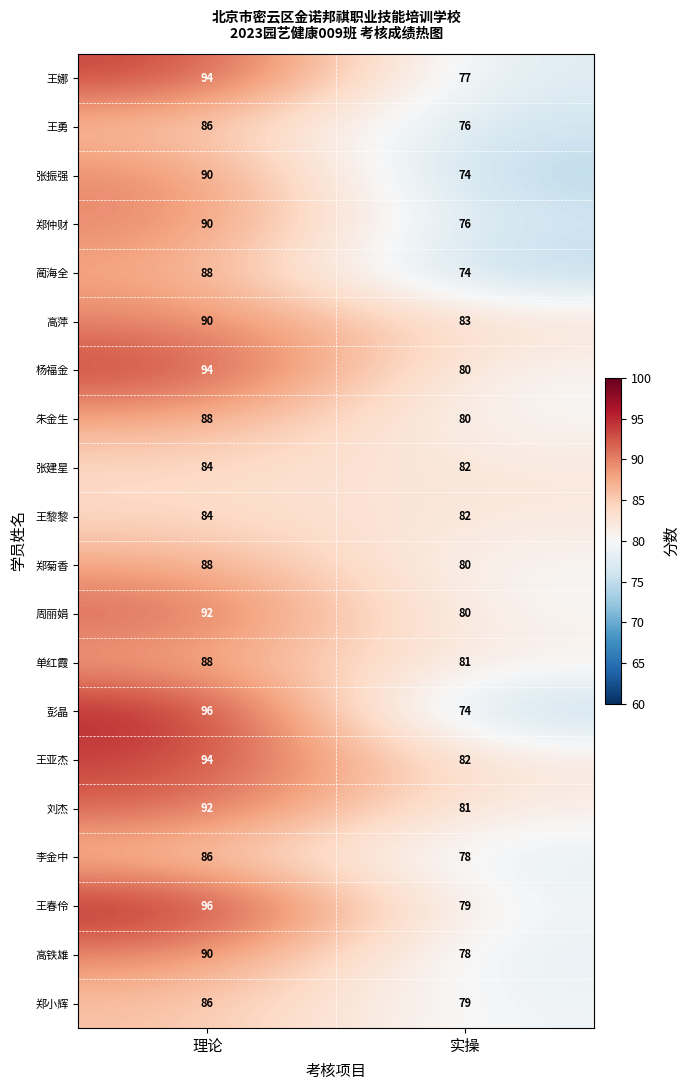

What is the difference between the highest and lowest values at 实操?

9